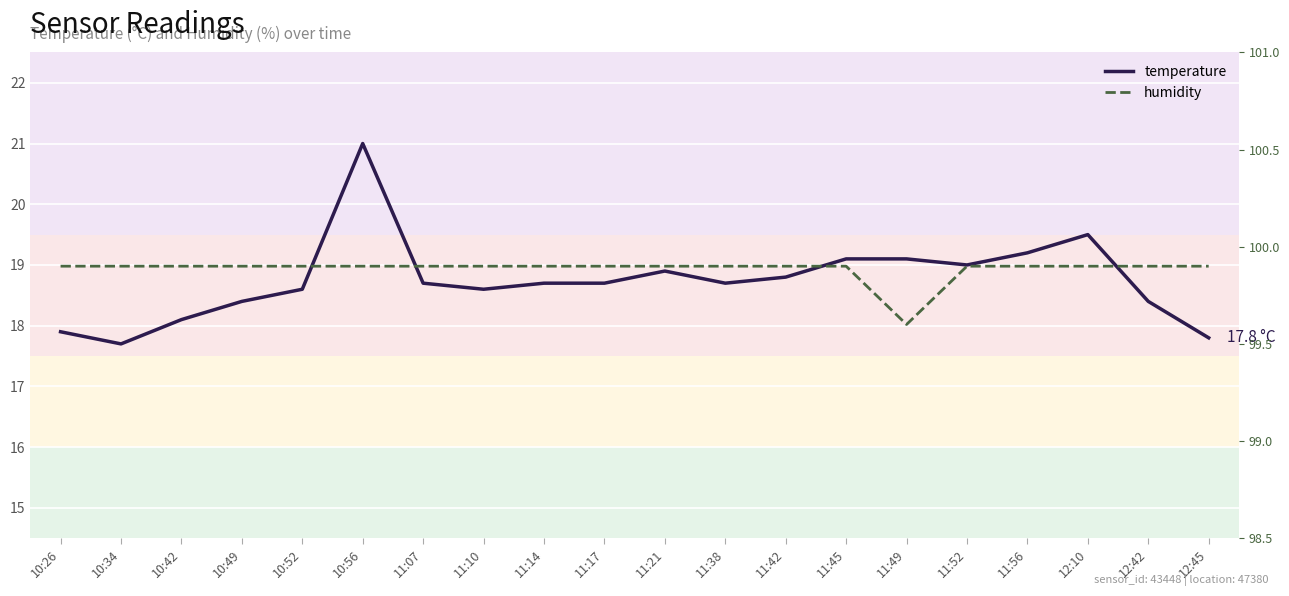

How many interior local peaks does the temperature series have?

3